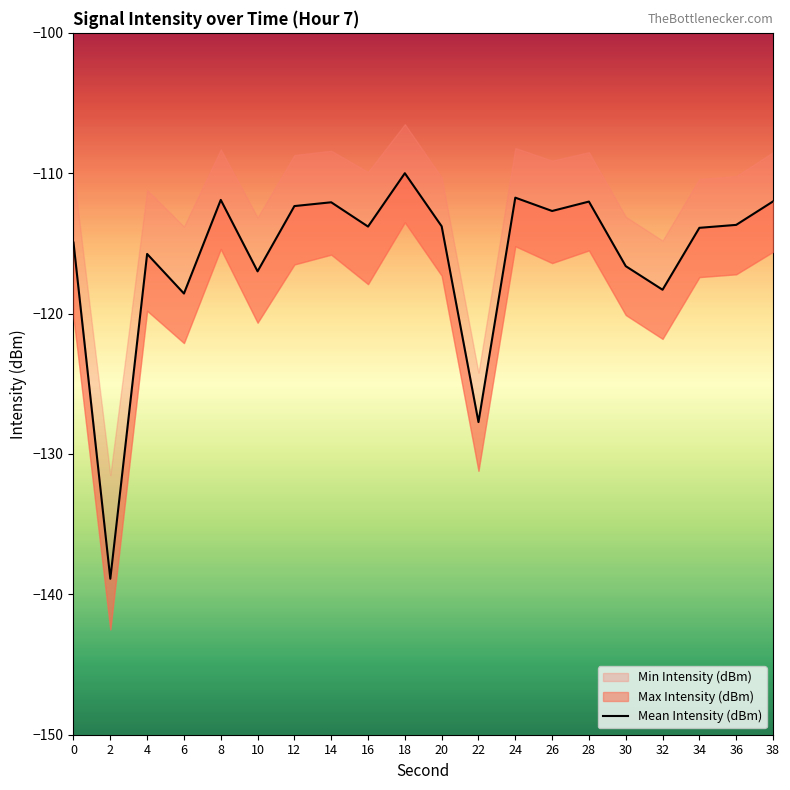

What is the difference between the maximum and minimum values?

28.9